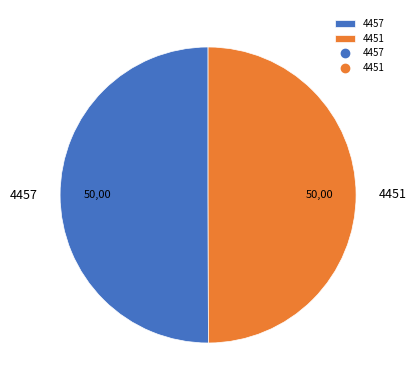

The 4451 slice represents 50% of the pie. True or false?

True